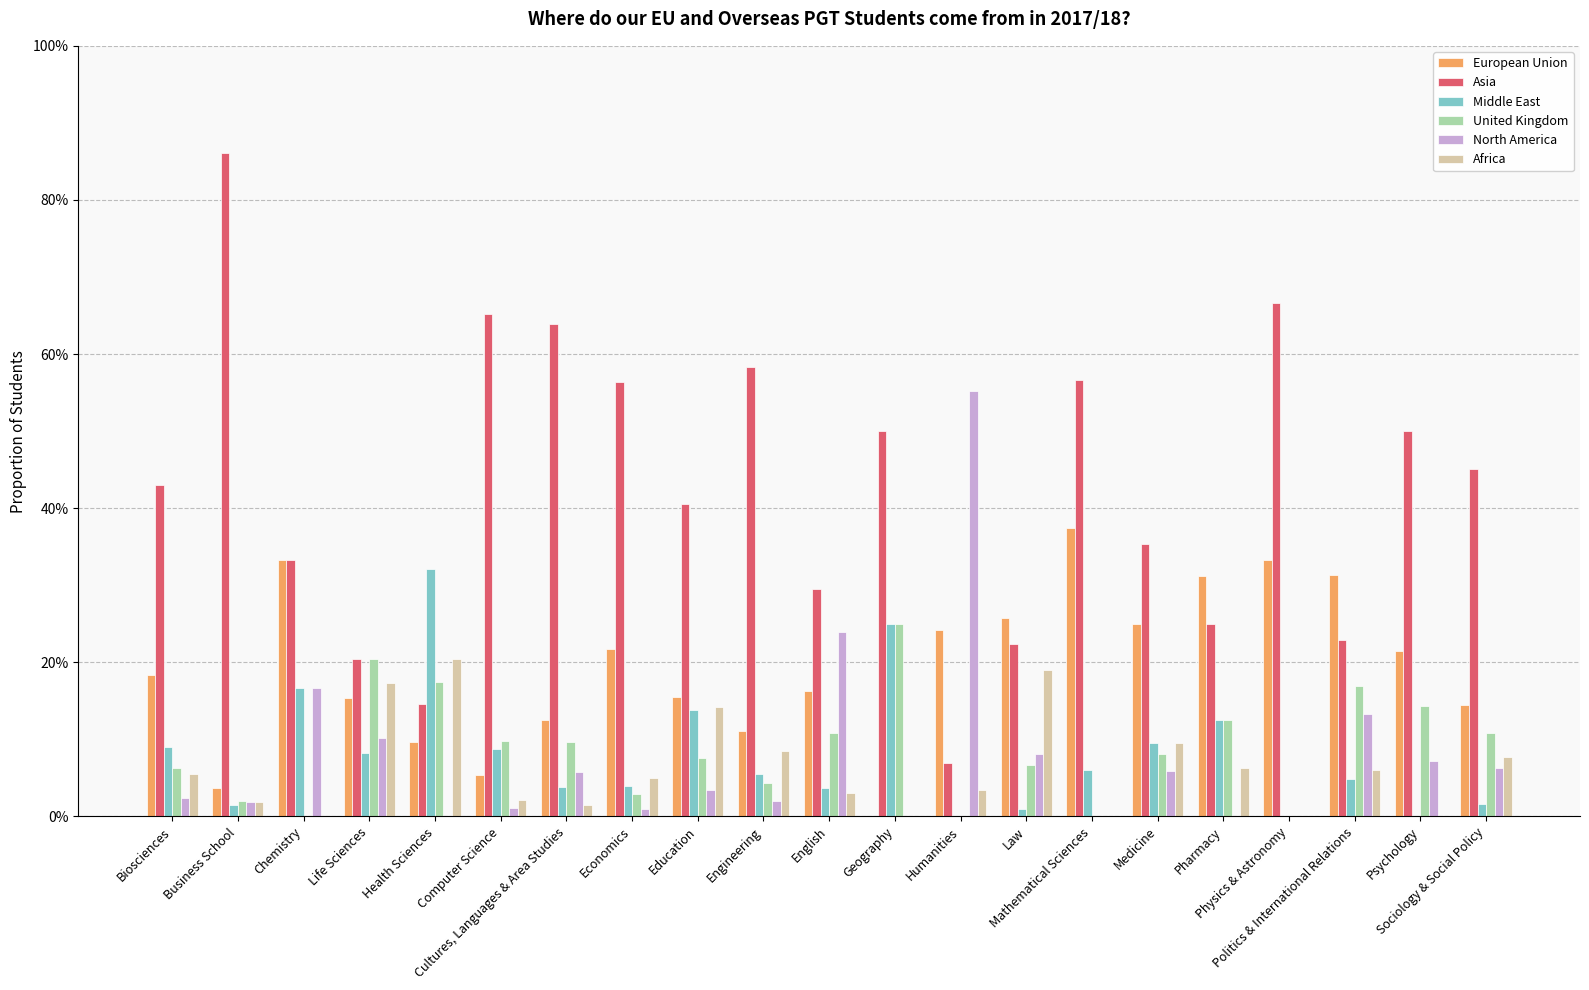

Are the bars grouped side by side (vs. stacked)?

Yes